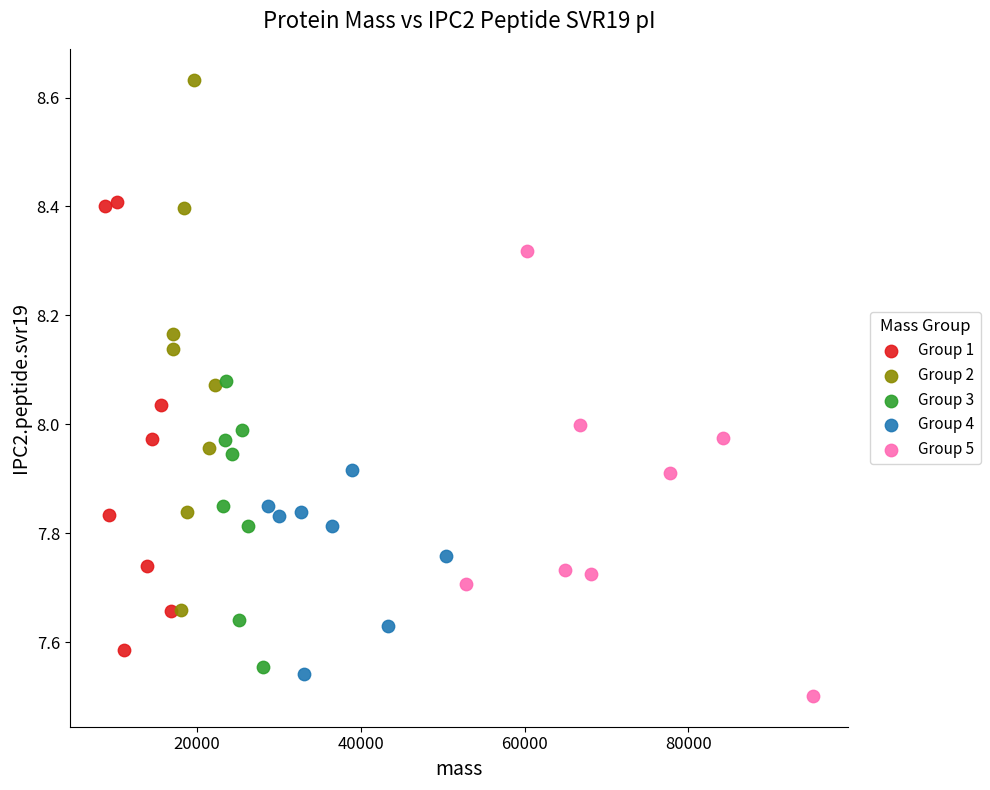

What are all the series names shown in the legend?

Group 1, Group 2, Group 3, Group 4, Group 5